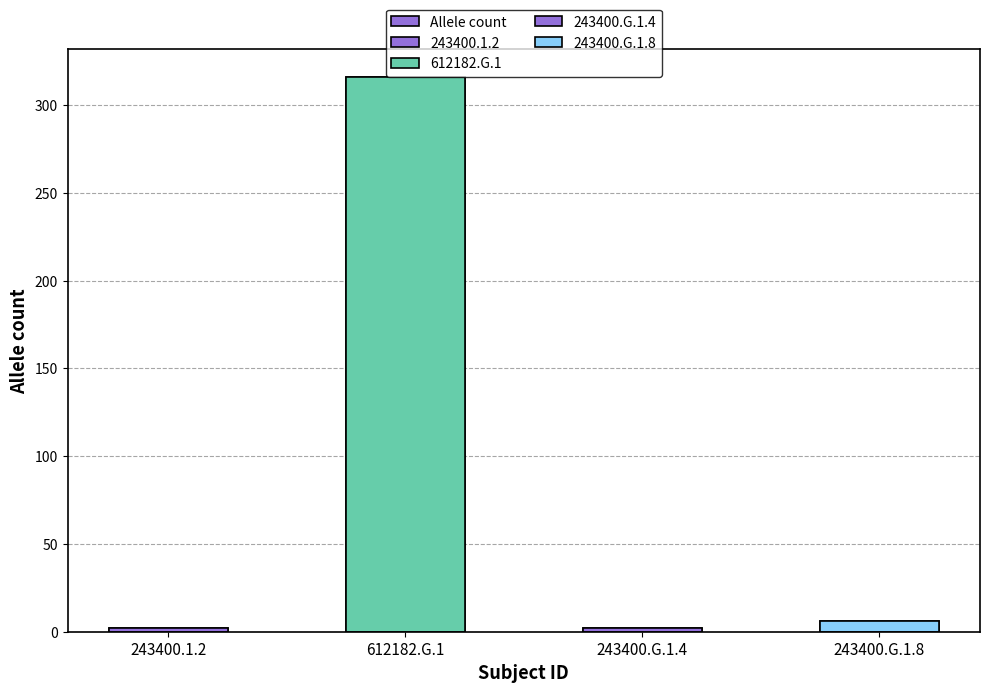

Reading left to right, transcribe all the data shown in this chart.

2	316	2	6